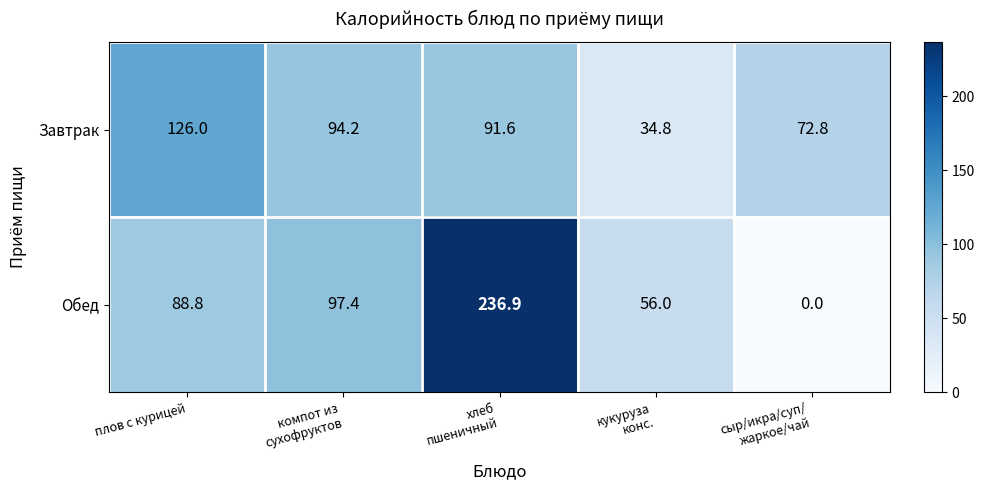

What is the difference between the highest and lowest values at кукуруза
конс.?

21.2